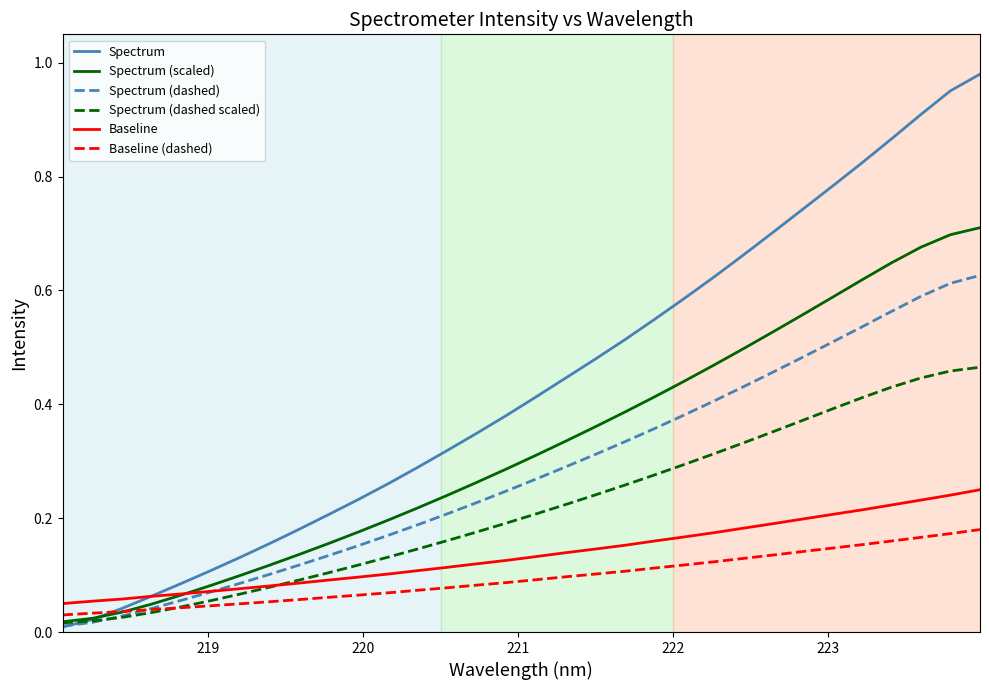

Which series has the widest spread of values?

Spectrum